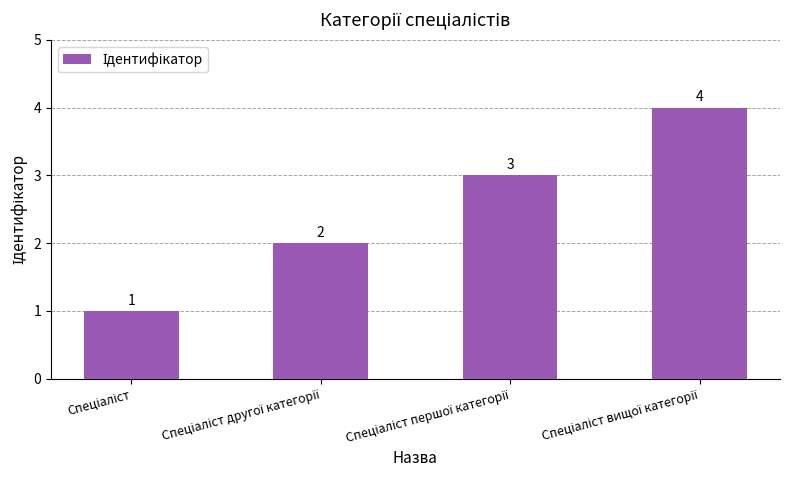

What is the value of the 4th bar from the left?

4